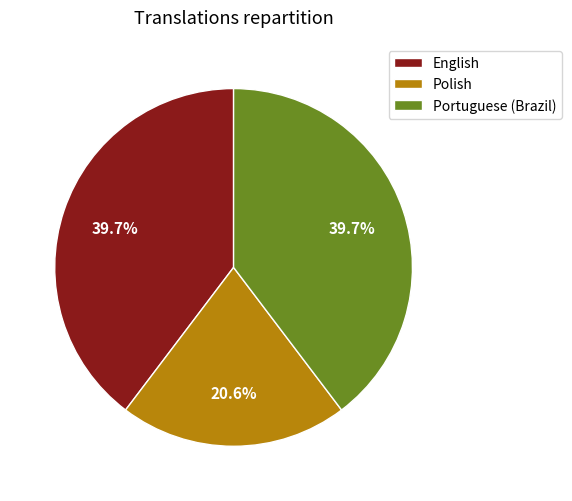

What percentage do Polish and Portuguese (Brazil) together represent?

60.3%